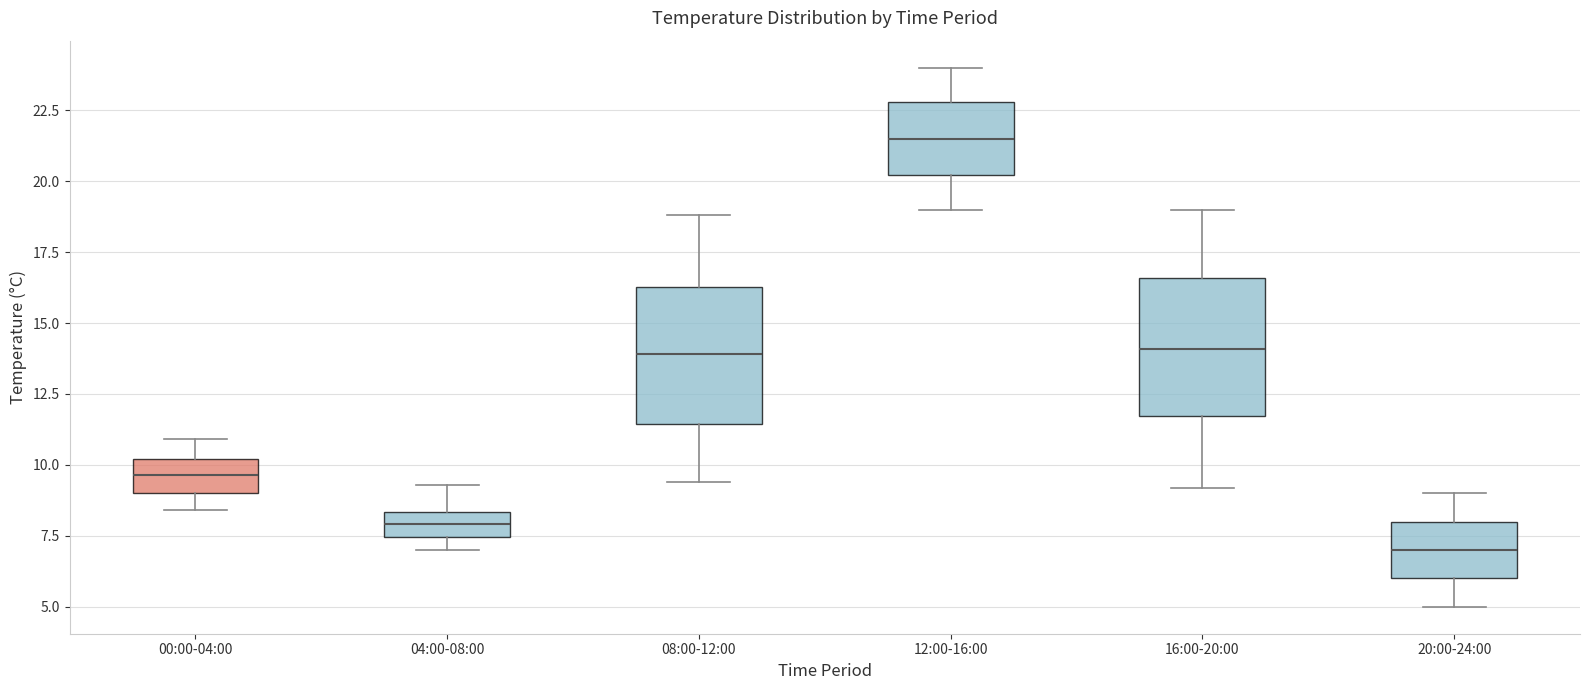

Which box has the lowest median line?

20:00-24:00